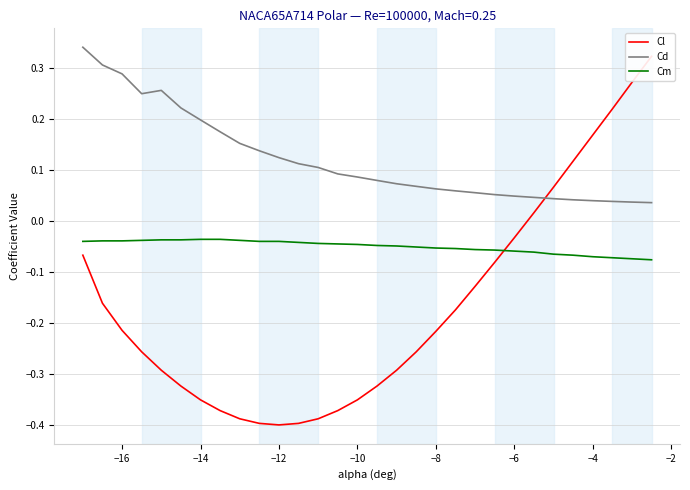

True or false: Cd and Cm cross at least once.

False